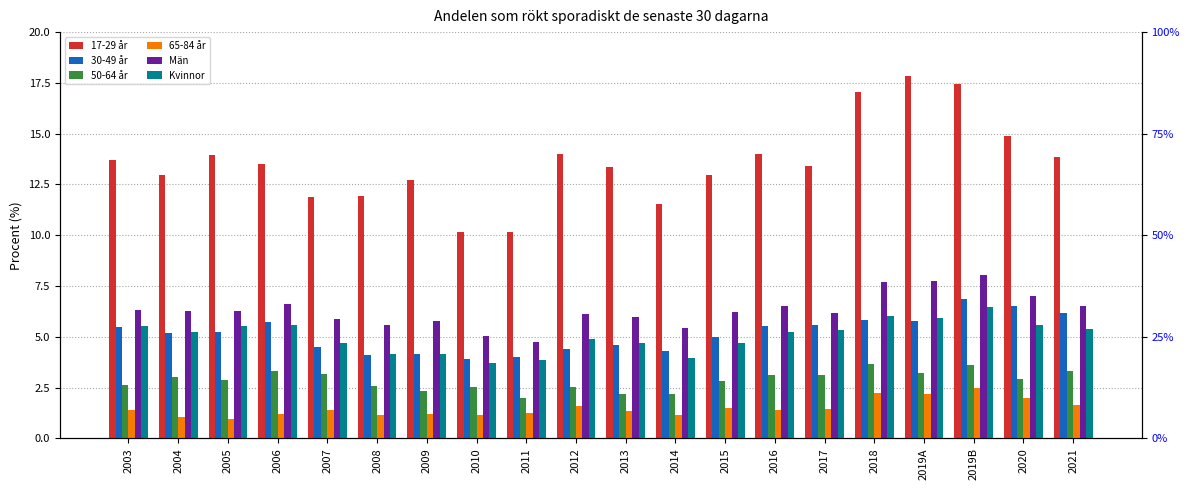

How many data points does each series have?

20